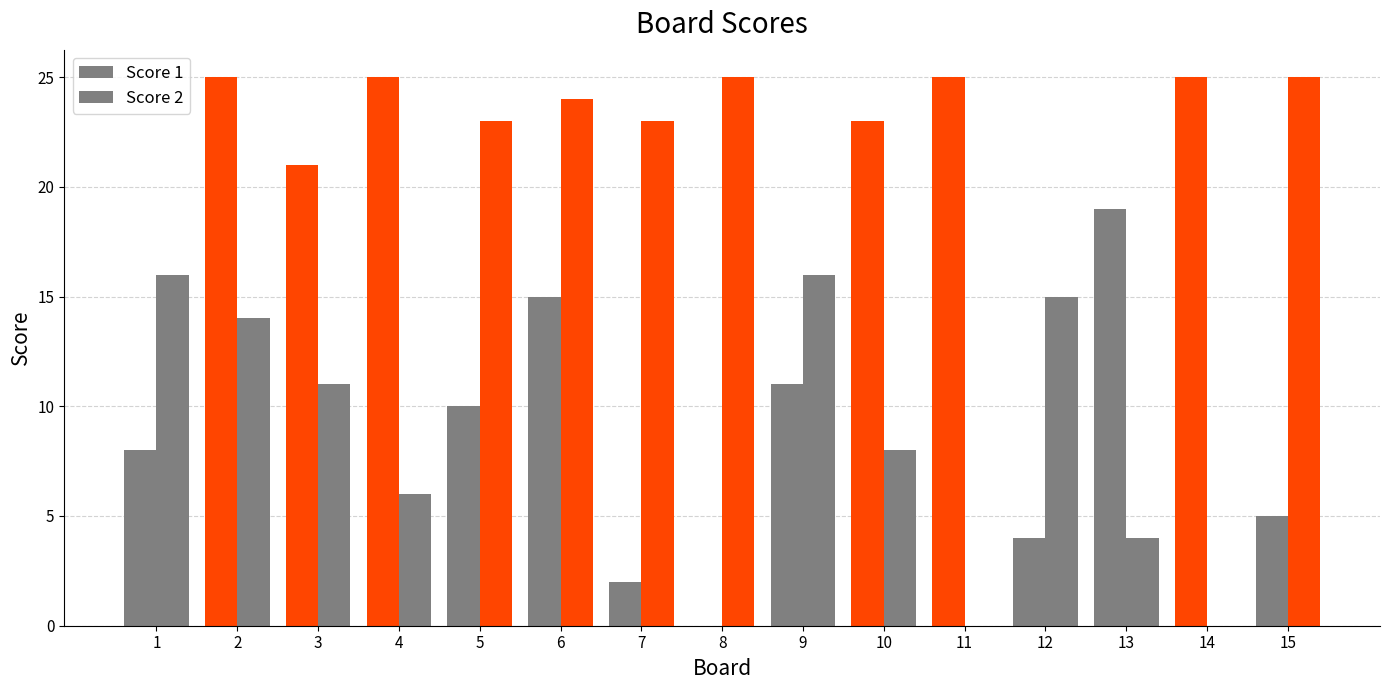

True or false: Score 1 has a value of 33 at 3.

False